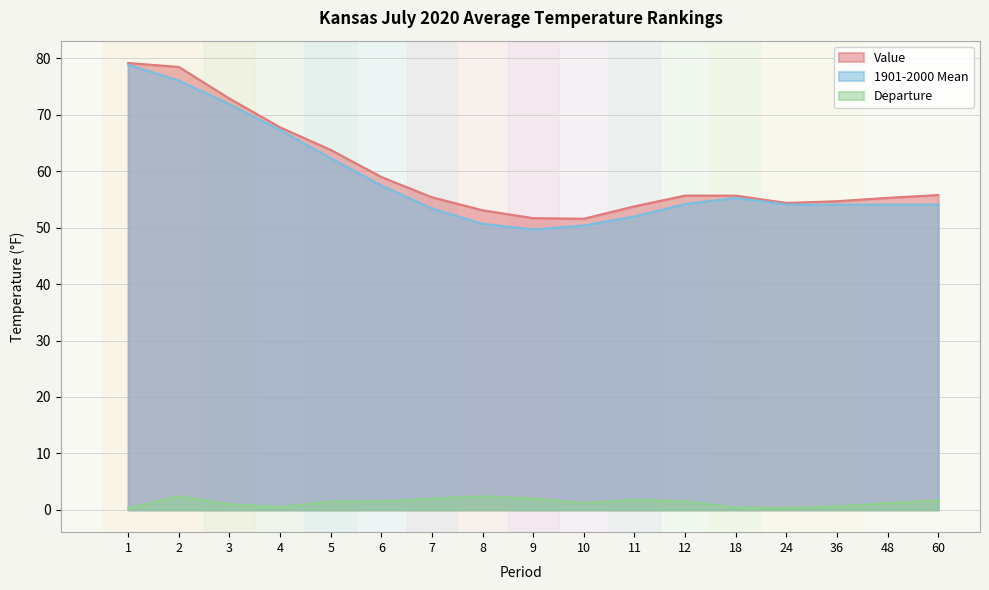

Is the value of 1901-2000 Mean at 5 greater than the value of Departure at 60?

Yes